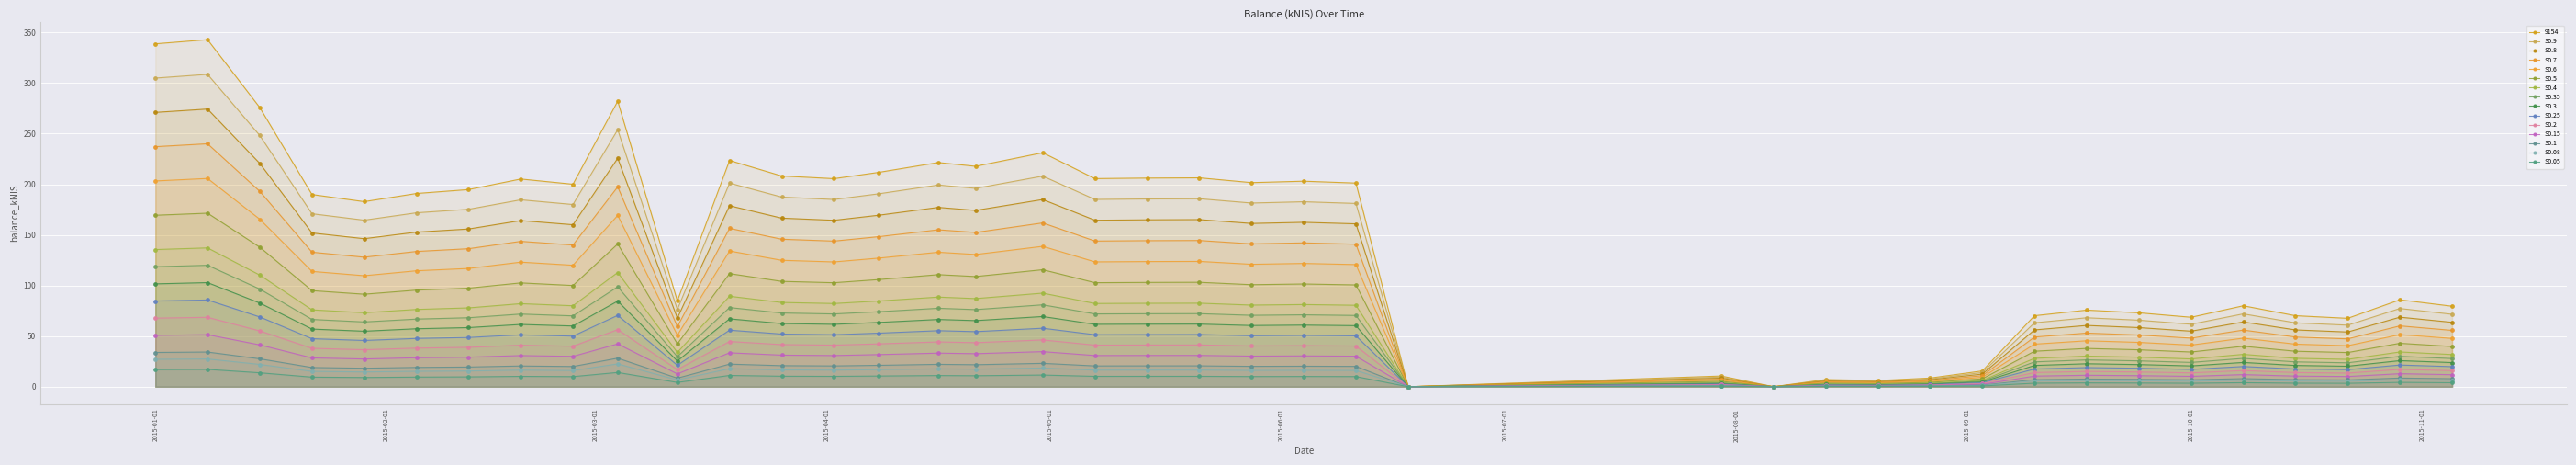

What is the average value?

148.8